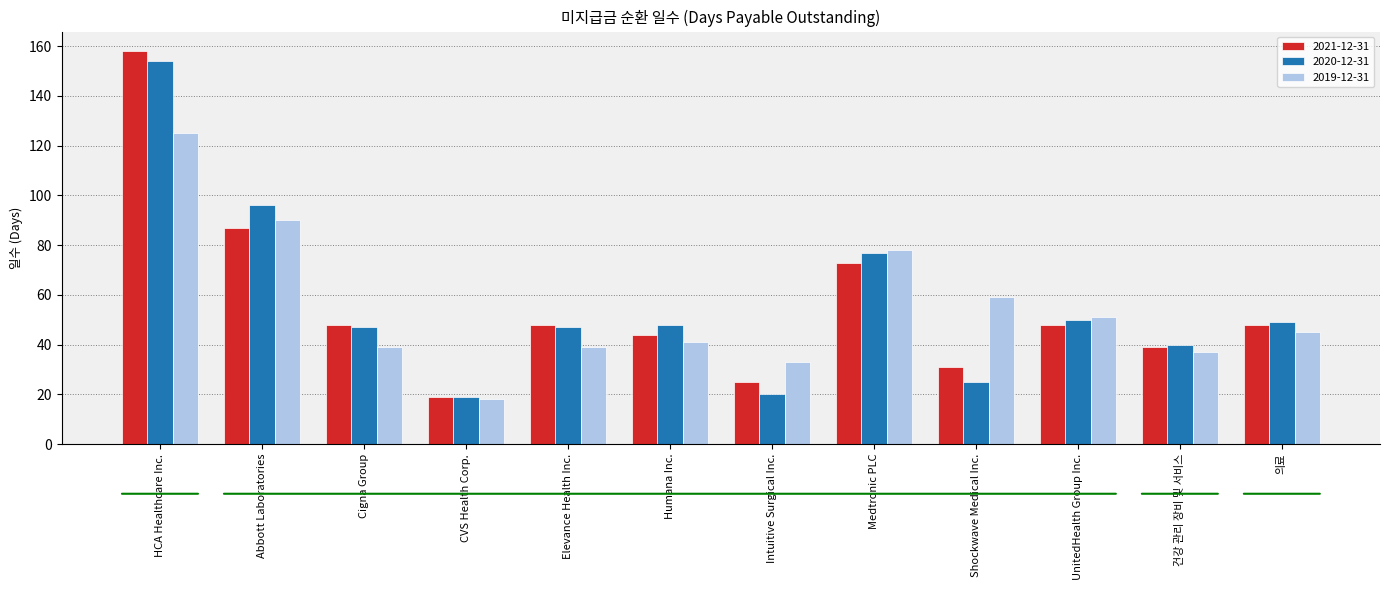

What is the average value of the 2020-12-31 series?

56